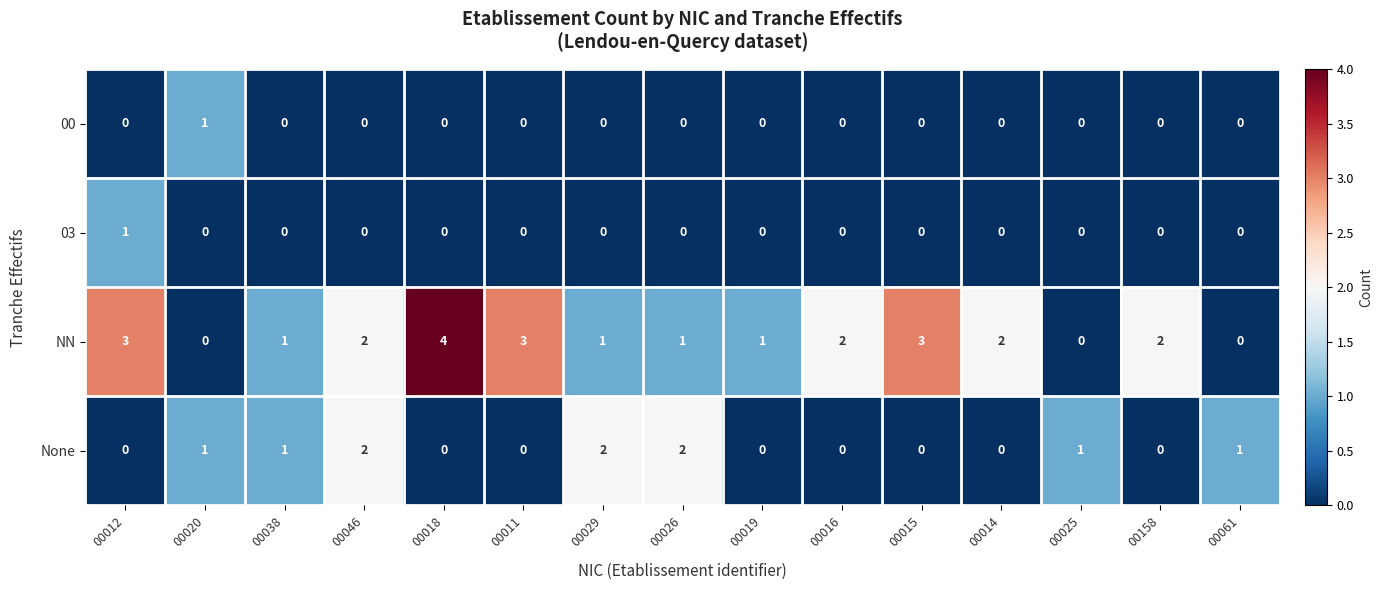

Which category has the highest value in the NN series?

00018